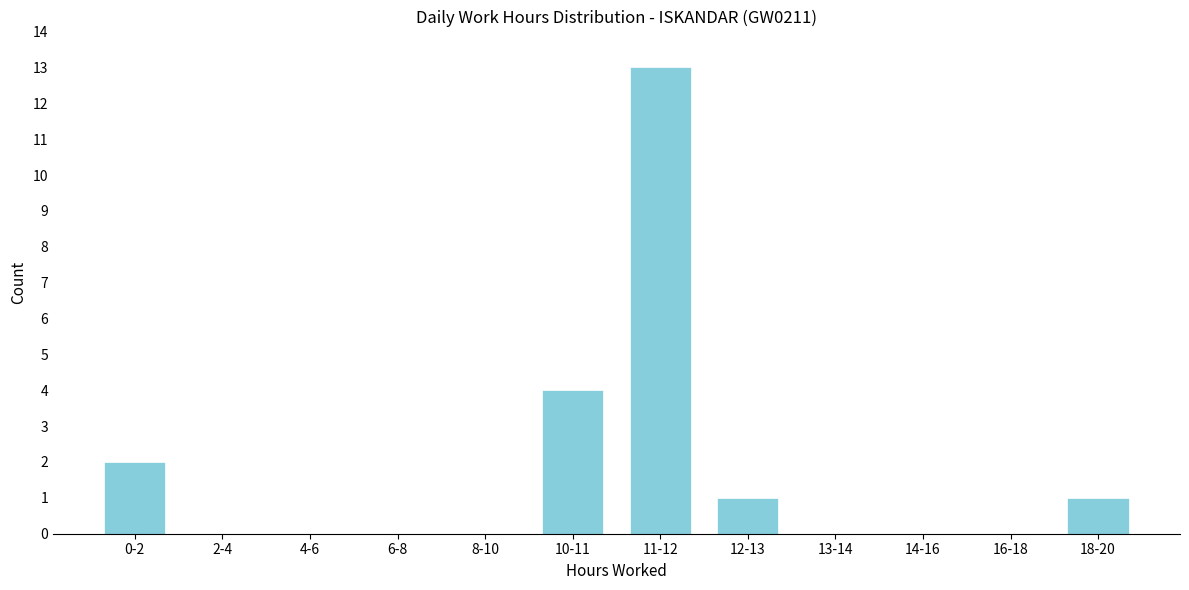

Reading left to right, list all the values displayed in this chart.

0-2=2	2-4=0	4-6=0	6-8=0	8-10=0	10-11=4	11-12=13	12-13=1	13-14=0	14-16=0	16-18=0	18-20=1